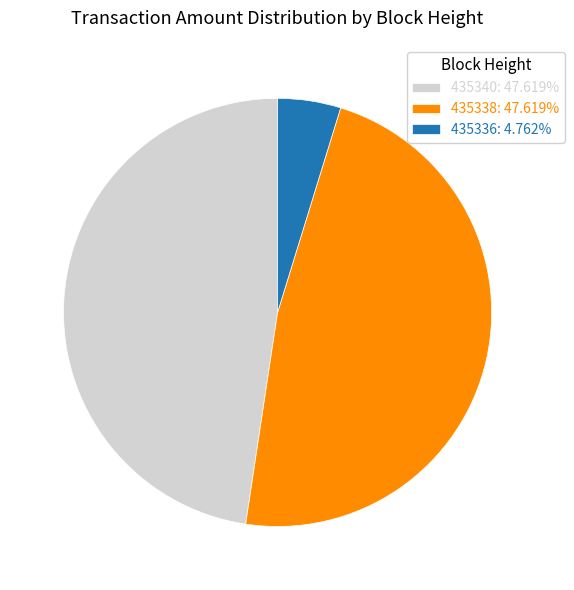

The 435340 slice represents 48% of the pie. True or false?

True